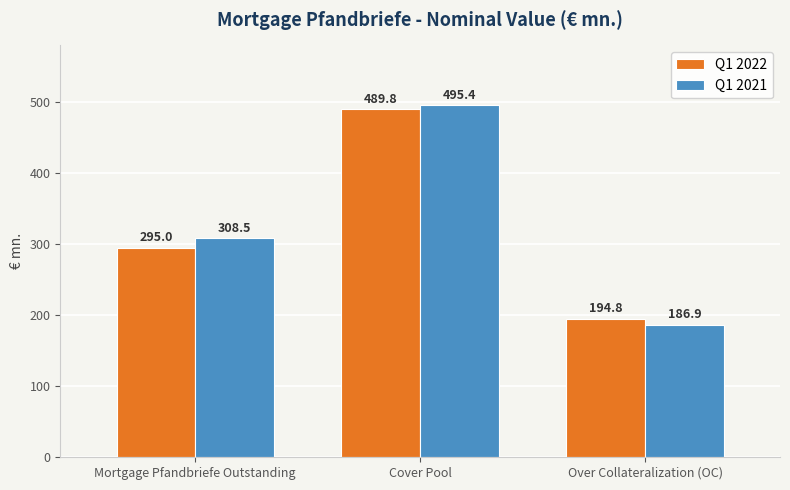

What is the approximate value of Q1 2021 at Over Collateralization (OC)?

186.9